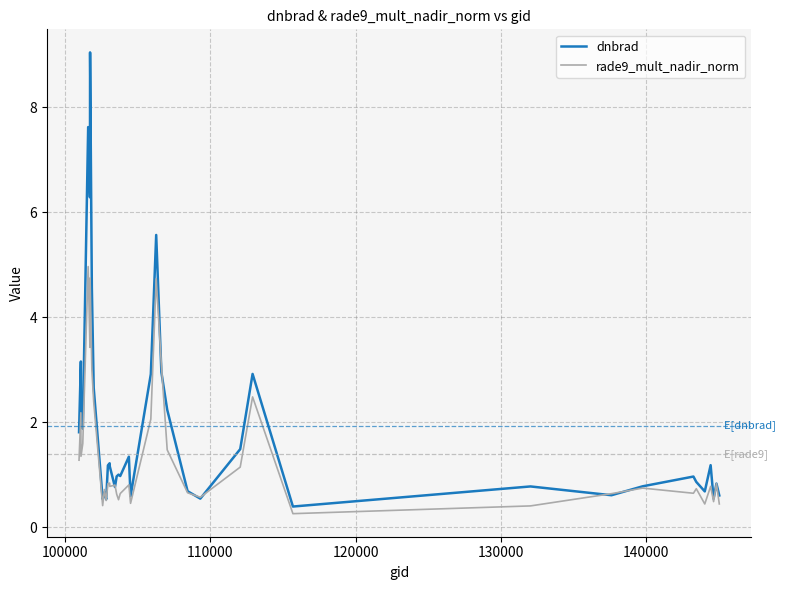

Which series has the largest range (max minus min)?

dnbrad